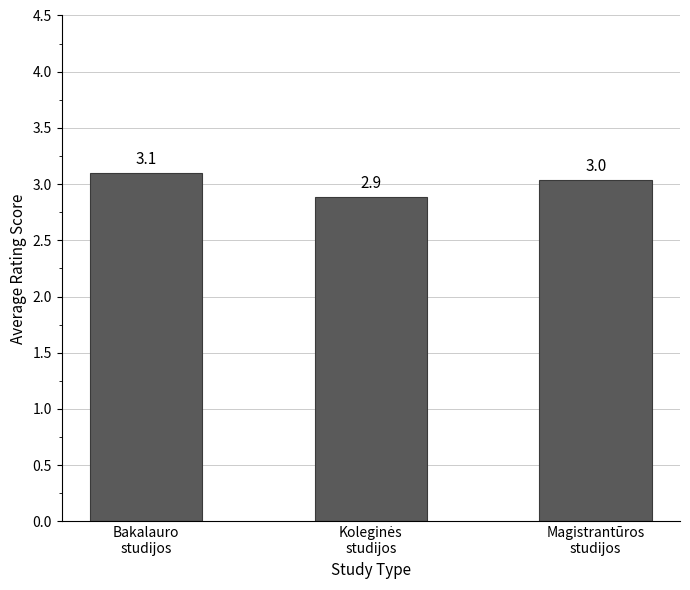

How many data points are above 3?

2